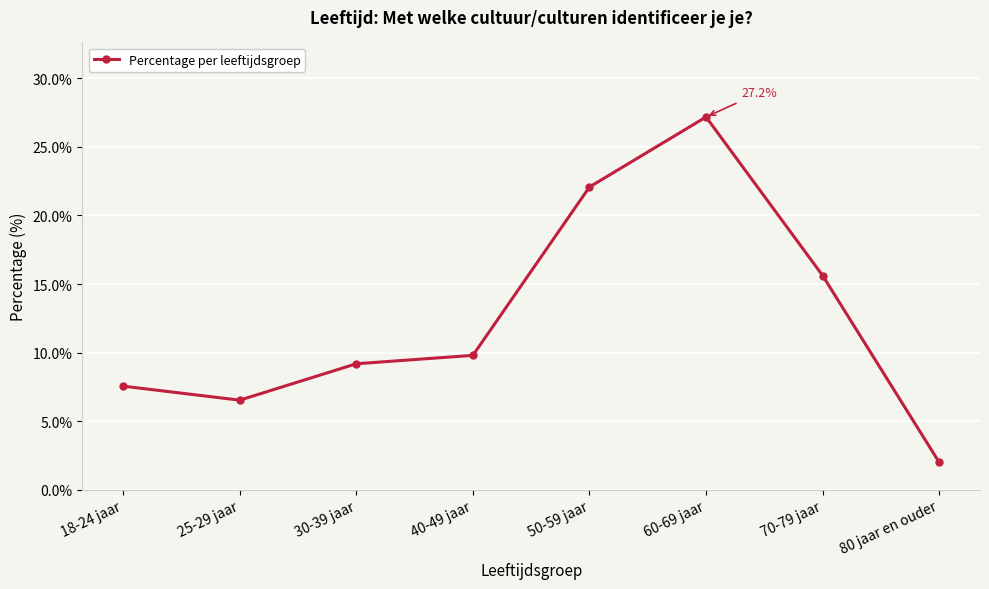

At which label does the data first exceed 9?

30-39 jaar